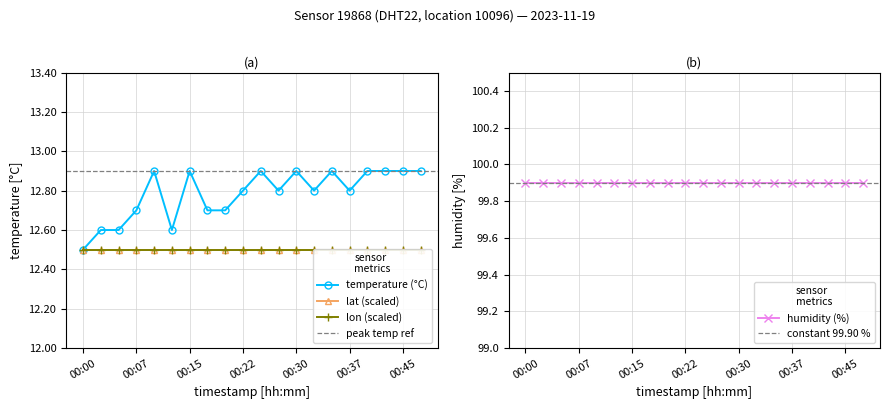

What is the sum of all humidity values?

1998.0